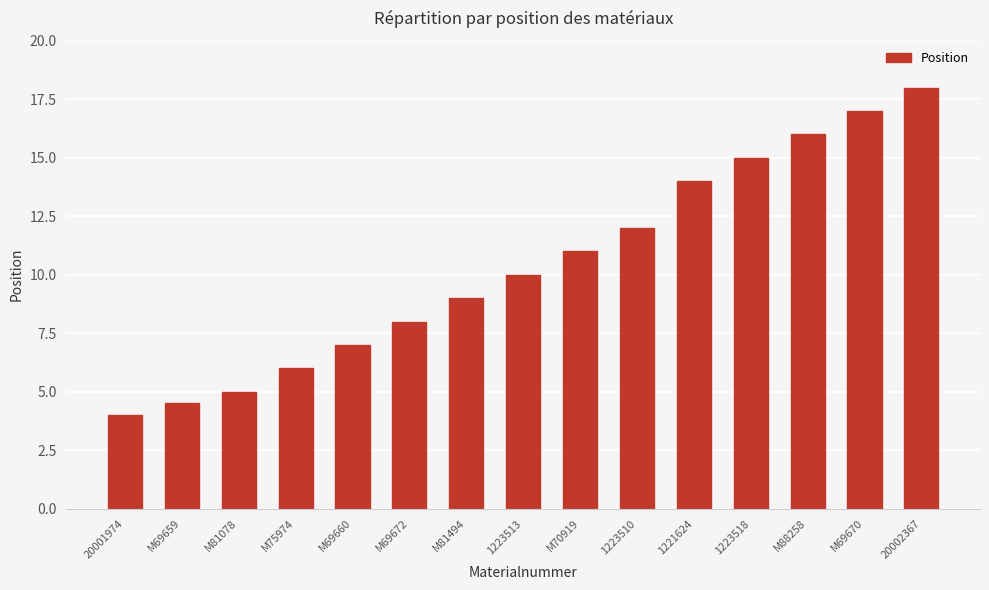

The chart shows a value of 15.0 at 1223518. True or false?

True